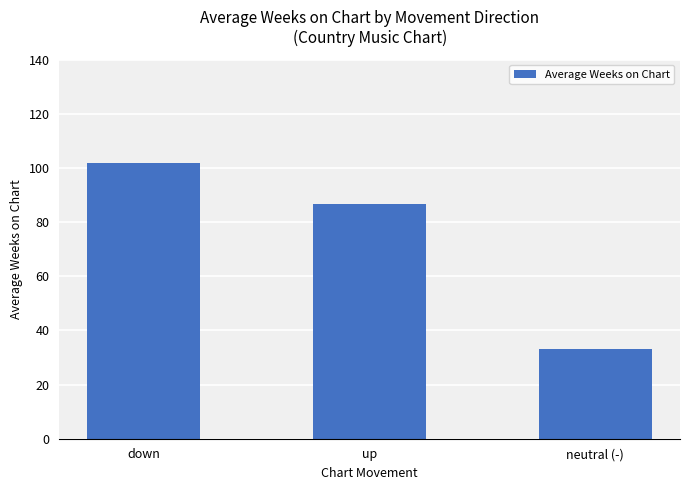

How many values exceed 86?

2